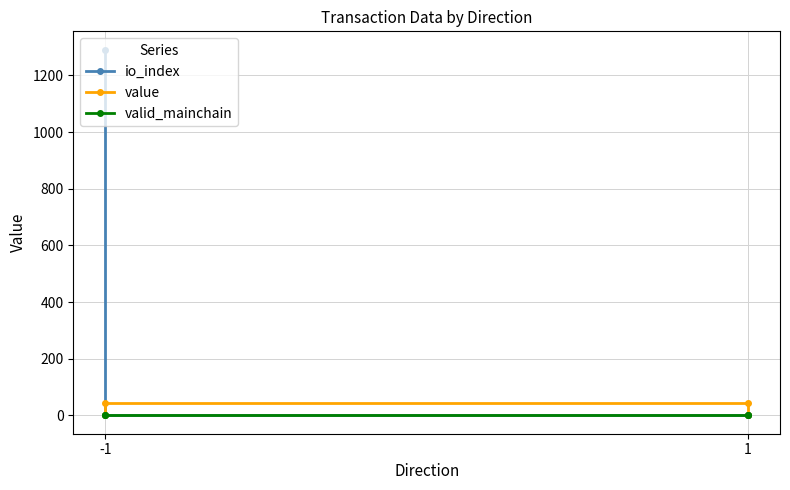

What is the difference between the highest and lowest values at -1?

1291.0